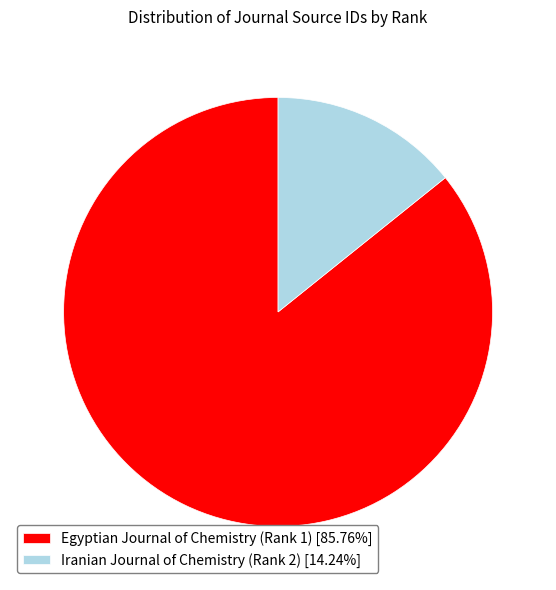

How many slices are in this pie chart?

2